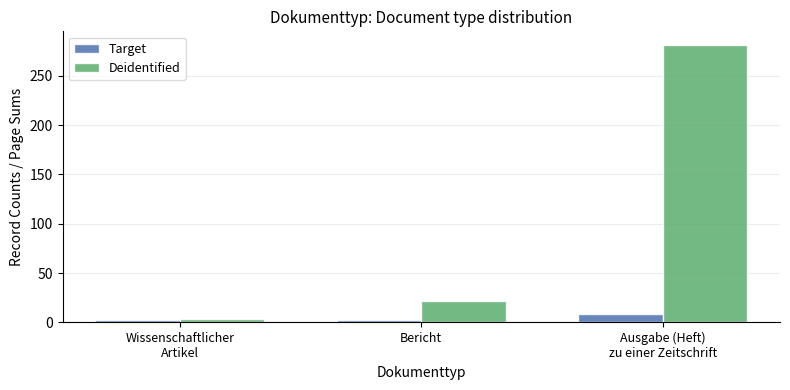

Reading left to right, transcribe all the data shown in this chart.

Target: Wissenschaftlicher
Artikel=2	Bericht=2	Ausgabe (Heft)
zu einer Zeitschrift=9
Deidentified: Wissenschaftlicher
Artikel=3	Bericht=22	Ausgabe (Heft)
zu einer Zeitschrift=281